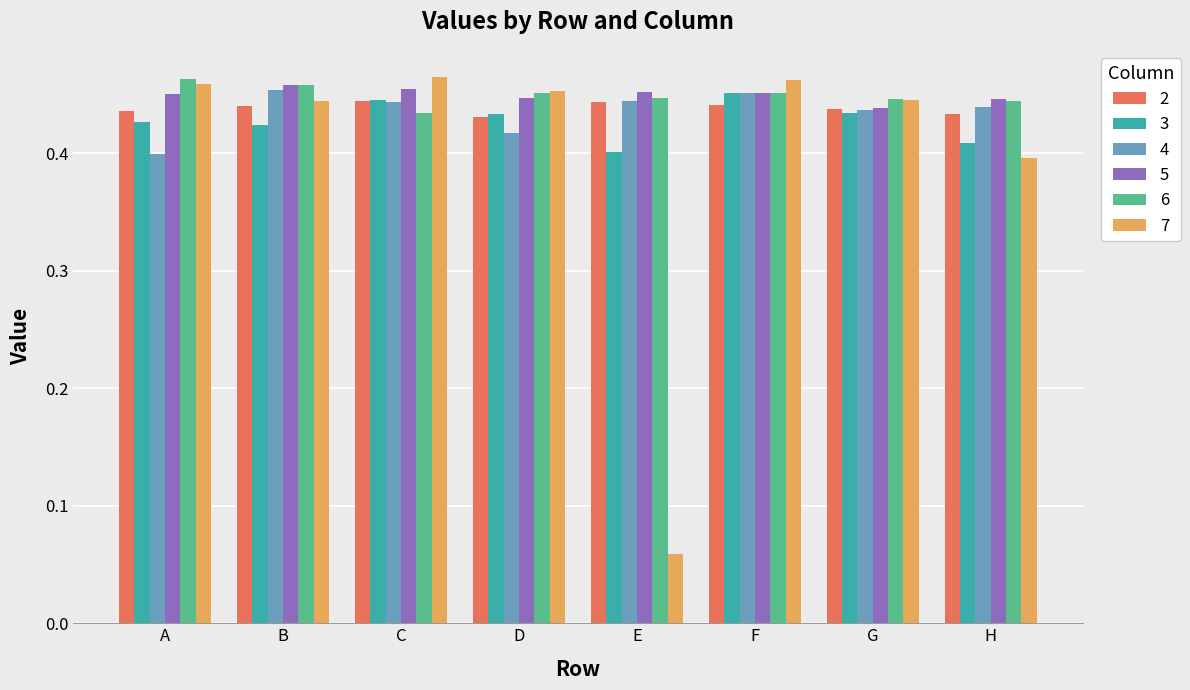

How many categories are shown in the chart?

8